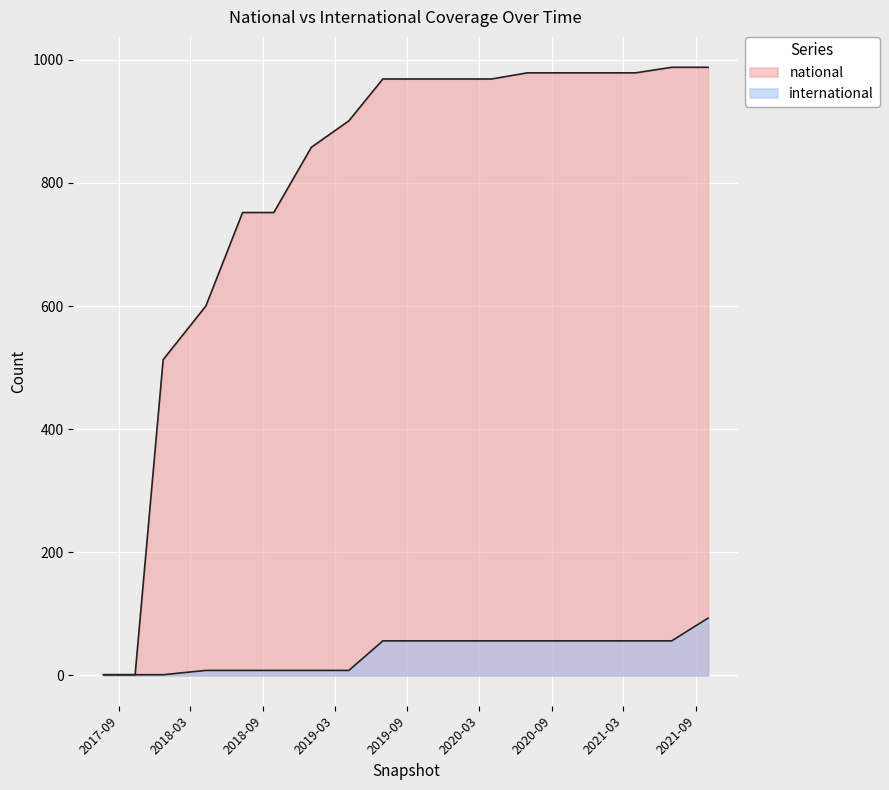

True or false: international and national intersect in this chart.

False